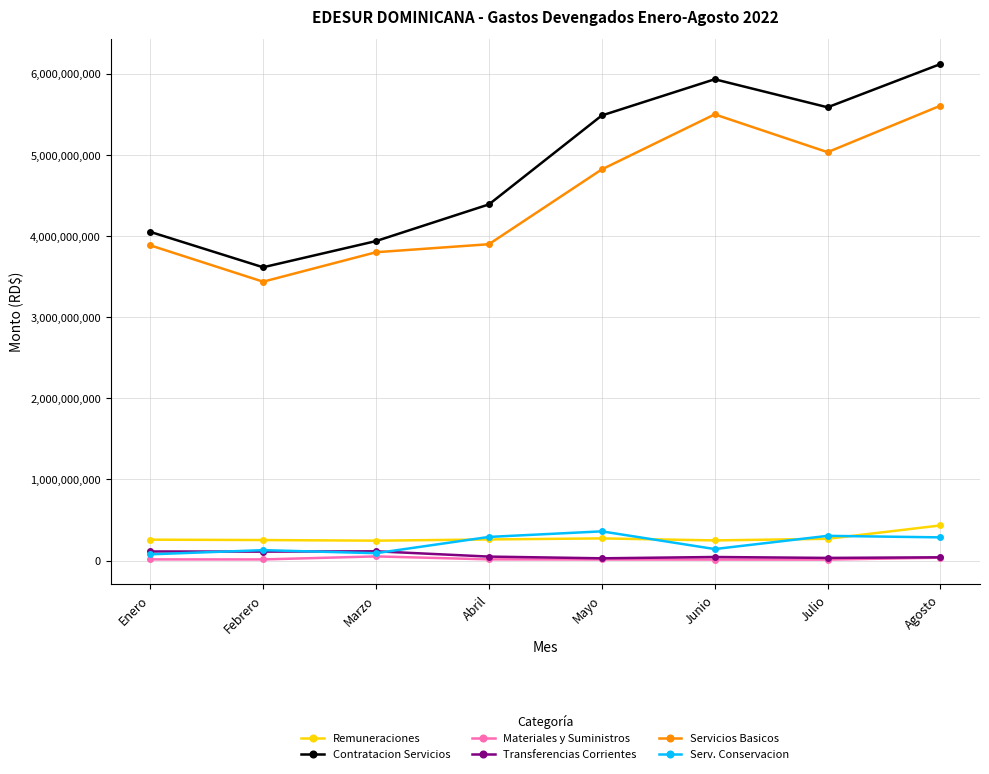

What is the label of the 6th point from the right?

Marzo